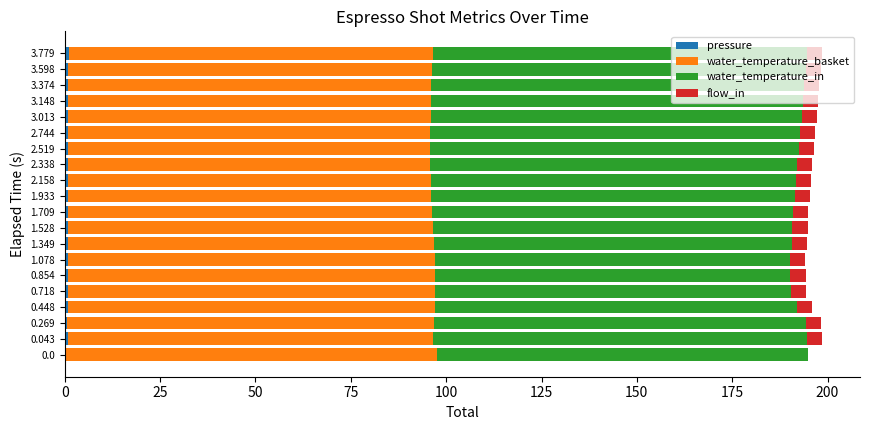

What is the total value across all series at 0.0?

195.0